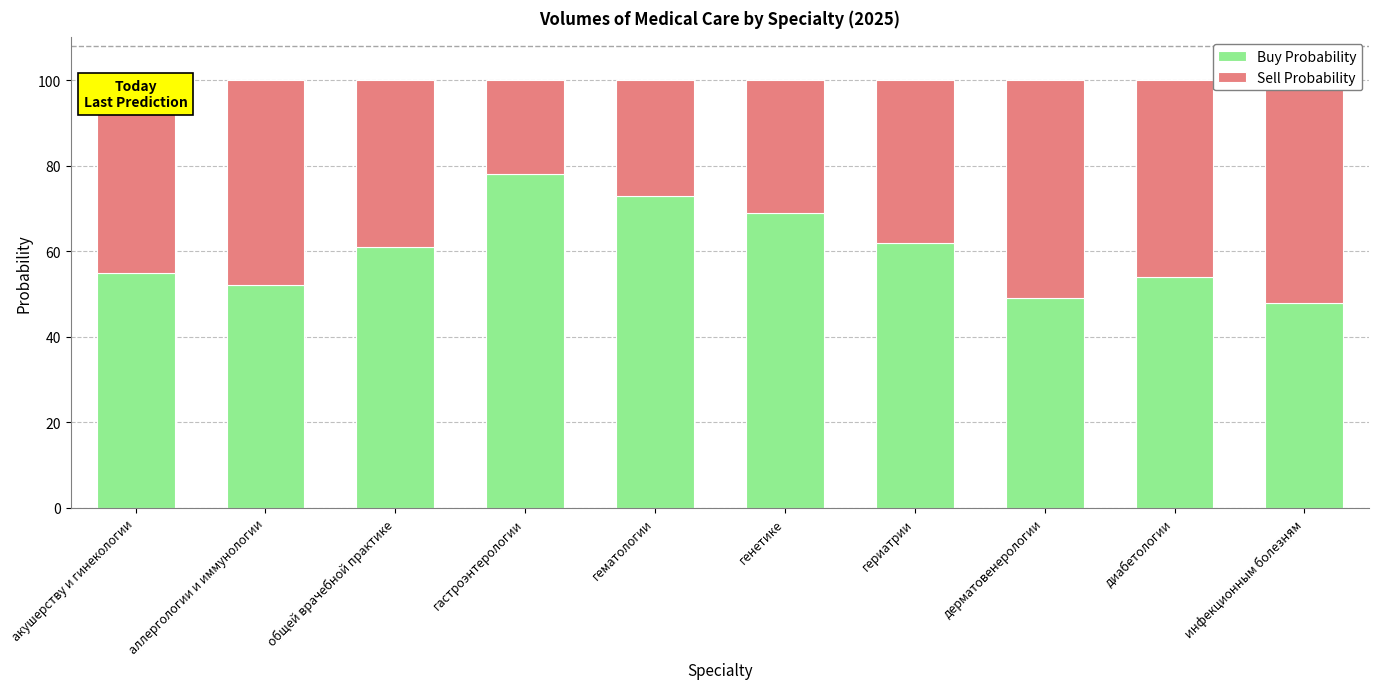

Is the value of Sell Probability at гастроэнтерологии greater than the value of Buy Probability at диабетологии?

No